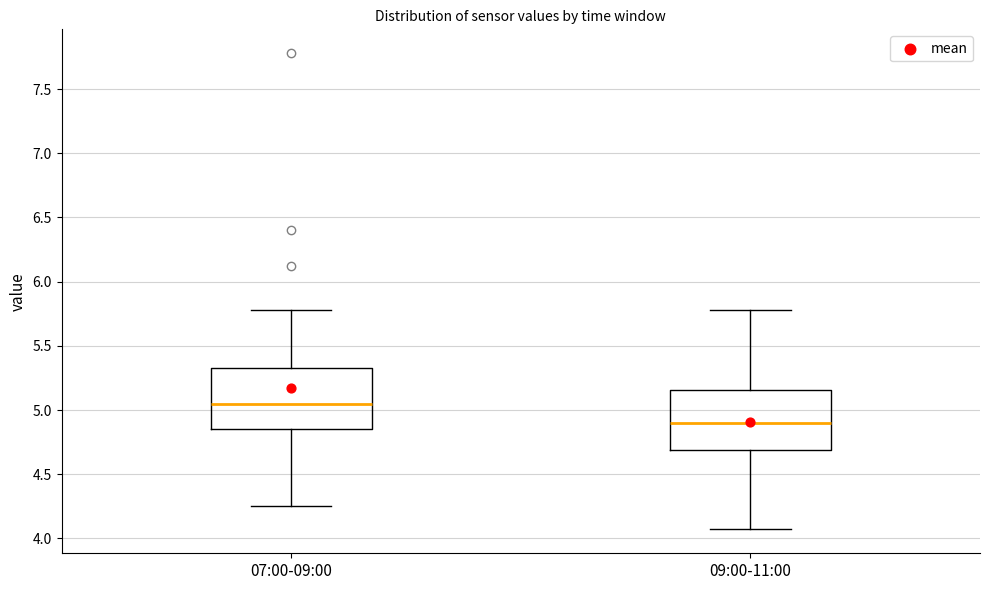

Which box has the highest median line?

07:00-09:00